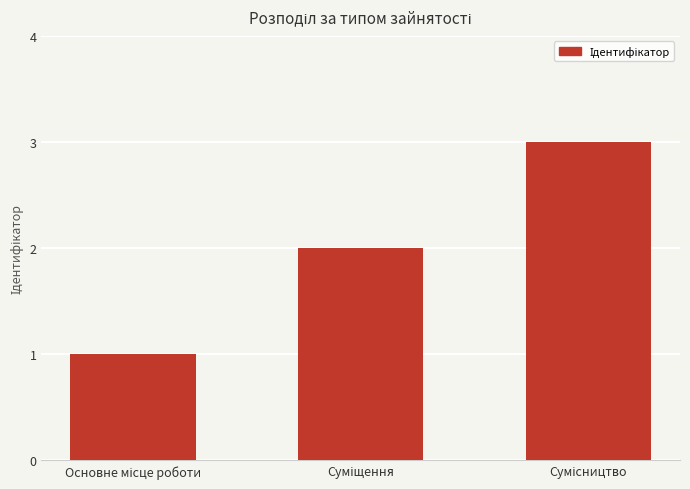

What is the maximum value shown in the chart?

3